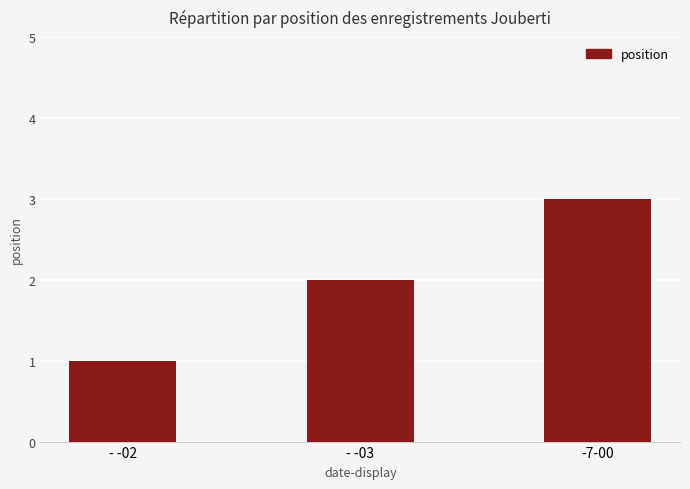

Does the chart contain stacked bars?

No